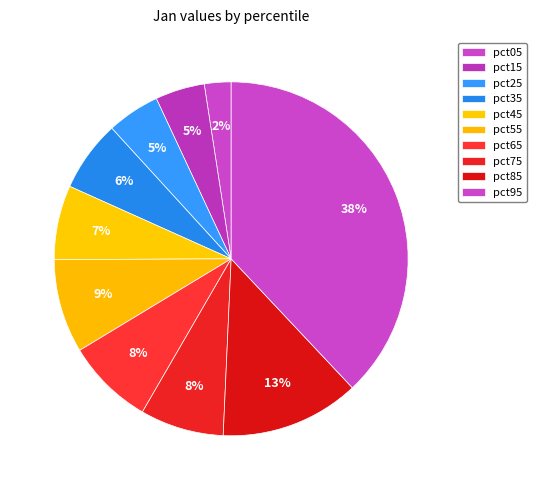

What is the smallest slice in the pie chart?

pct05